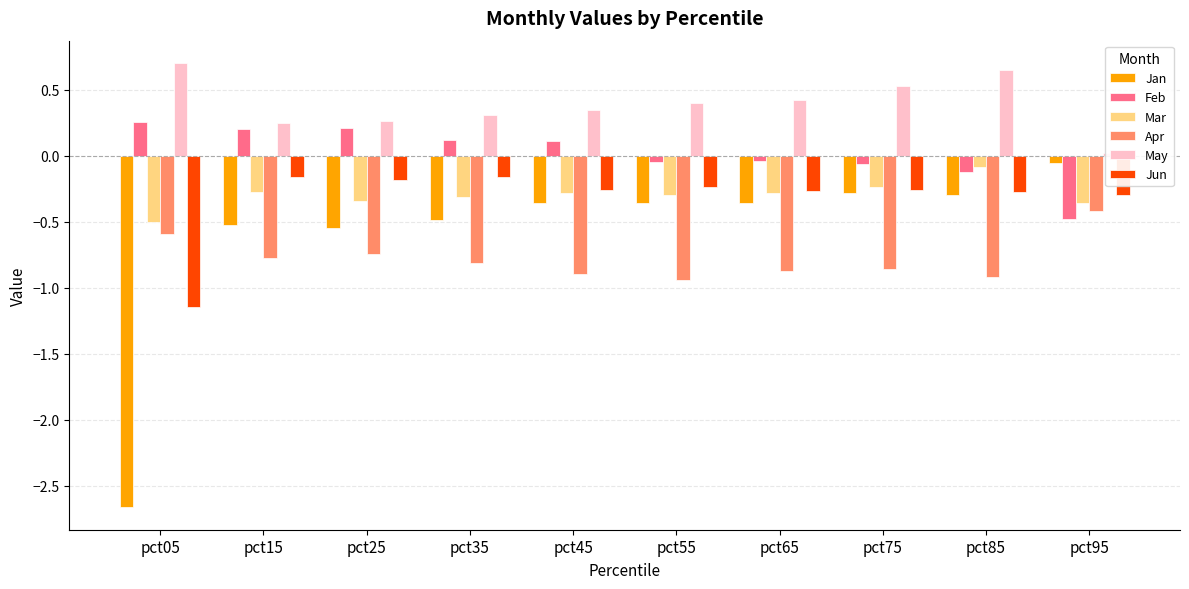

What is the smallest value displayed?

-2.7